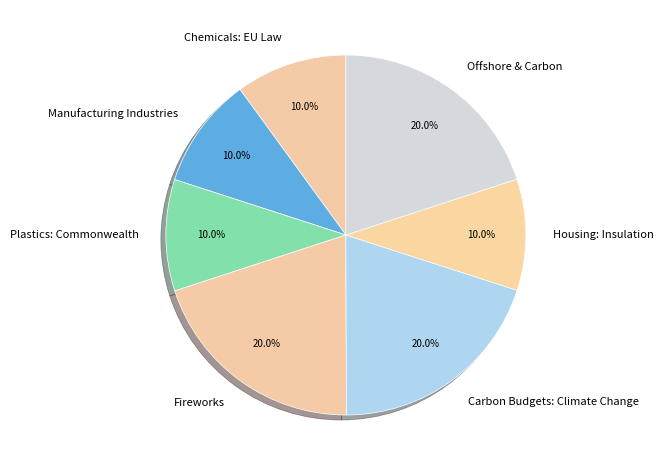

What is the total percentage of Plastics: Commonwealth and Carbon Budgets: Climate Change?

30.0%